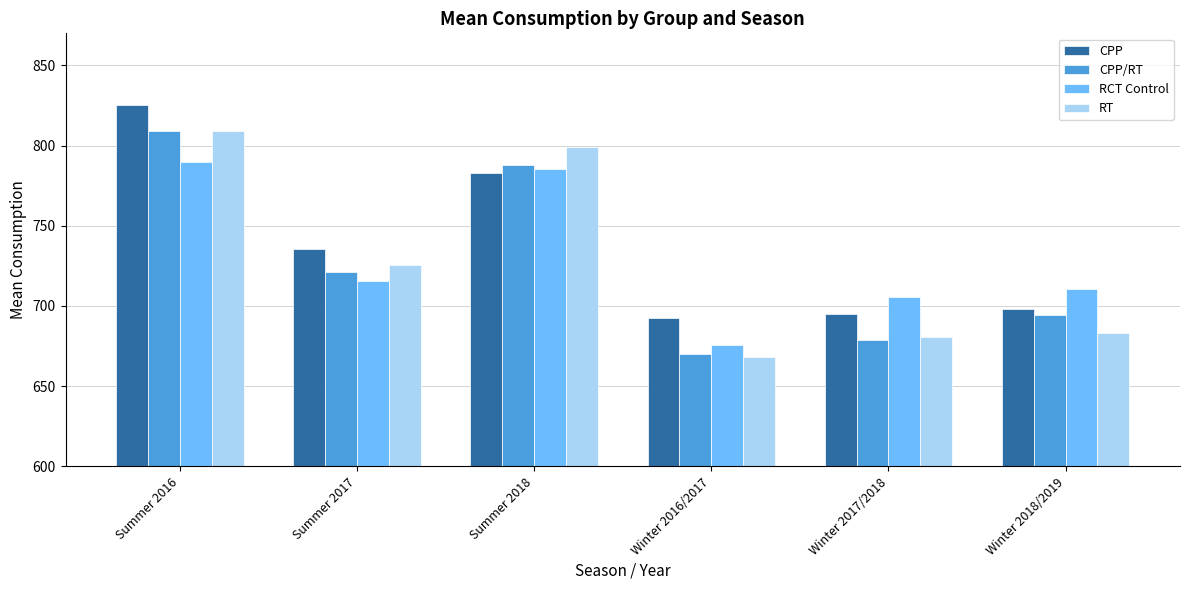

At how many categories does at least one series exceed 823?

1